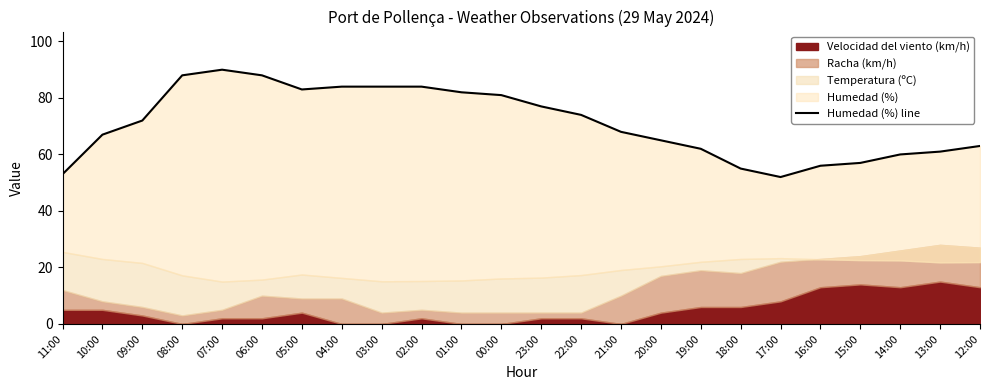

Reading left to right, list all the values displayed in this chart.

11:00=53	10:00=67	09:00=72	08:00=88	07:00=90	06:00=88	05:00=83	04:00=84	03:00=84	02:00=84	01:00=82	00:00=81	23:00=77	22:00=74	21:00=68	20:00=65	19:00=62	18:00=55	17:00=52	16:00=56	15:00=57	14:00=60	13:00=61	12:00=63